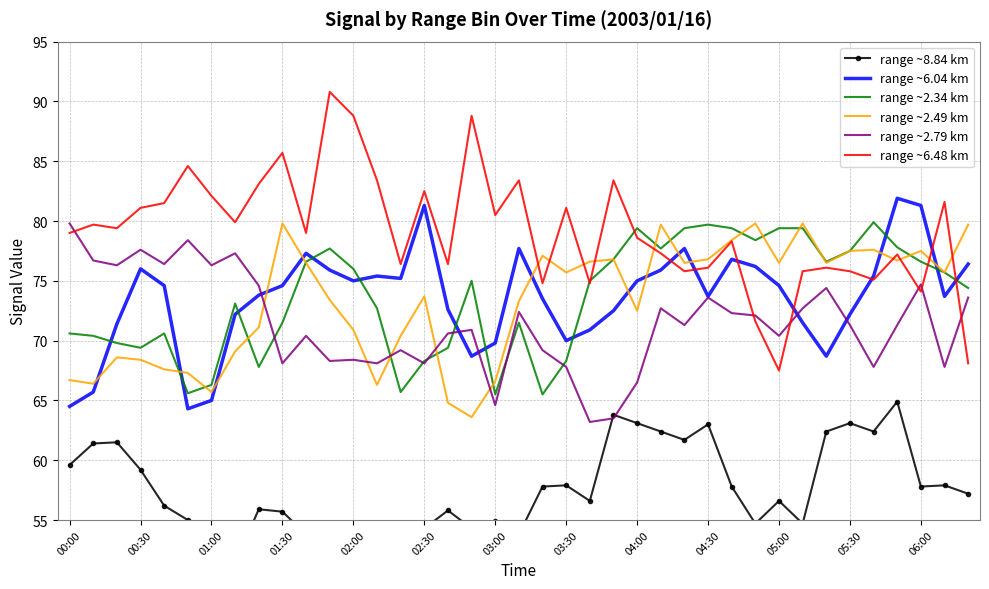

How many data points in range ~2.79 km are above 71?

21